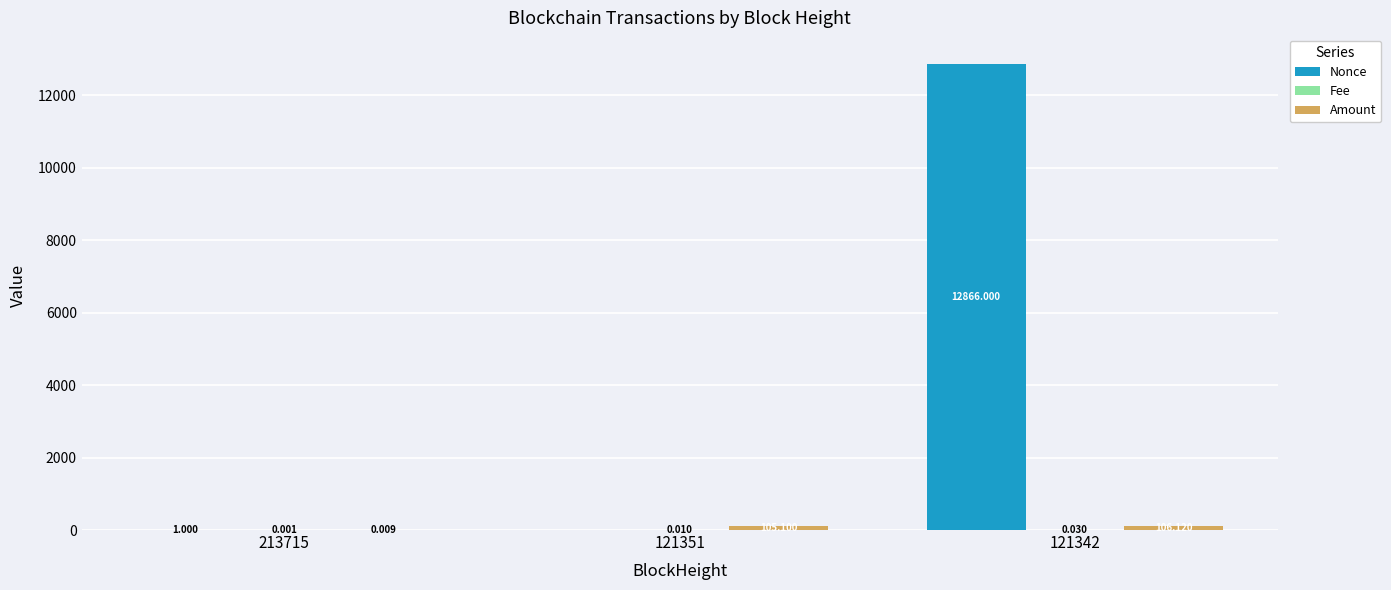

Between 121351 and 121342, which series saw the biggest shift?

Nonce